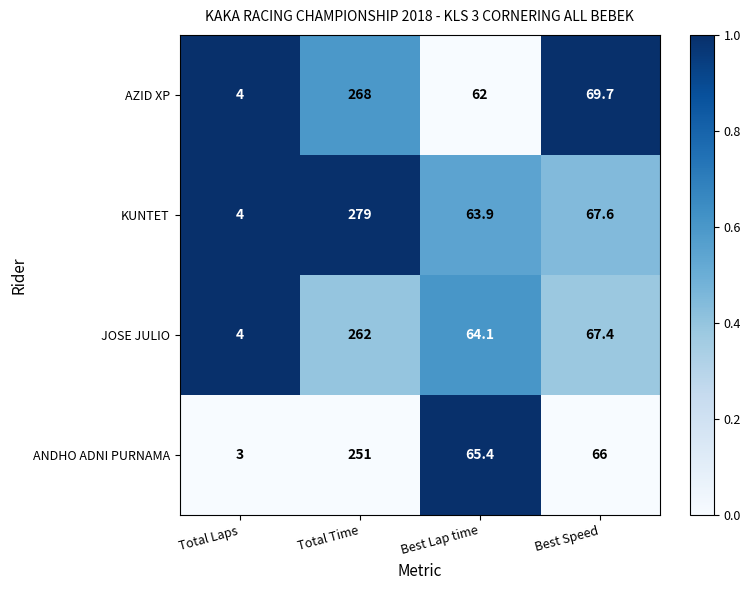

Reading right to left, extract all data points from this chart.

AZID XP: 69.7	62.0	268.0	4.0
KUNTET: 67.6	63.9	279.0	4.0
JOSE JULIO: 67.4	64.1	262.0	4.0
ANDHO ADNI PURNAMA: 66.0	65.4	251.0	3.0